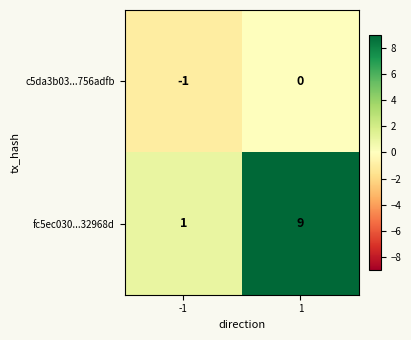

Between -1 and 1, which series saw the biggest shift?

fc5ec030...32968d